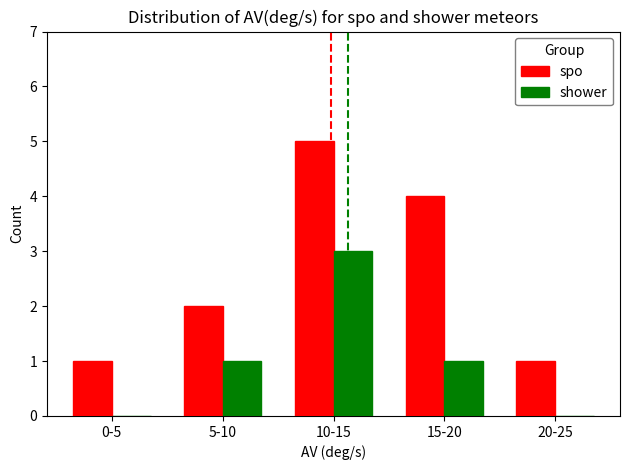

True or false: shower has a value of 1 at 5-10.

True